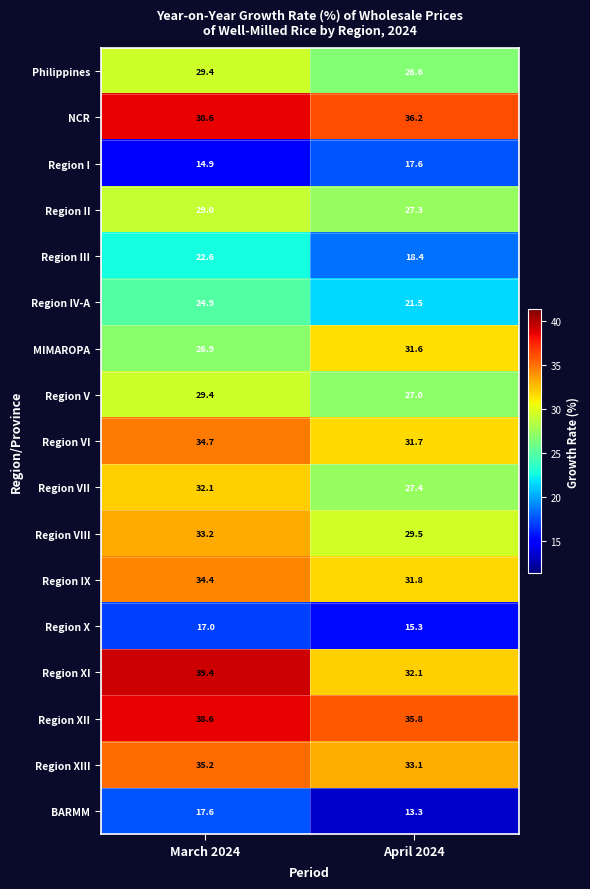

At which category is the sum across all series the highest?

March 2024